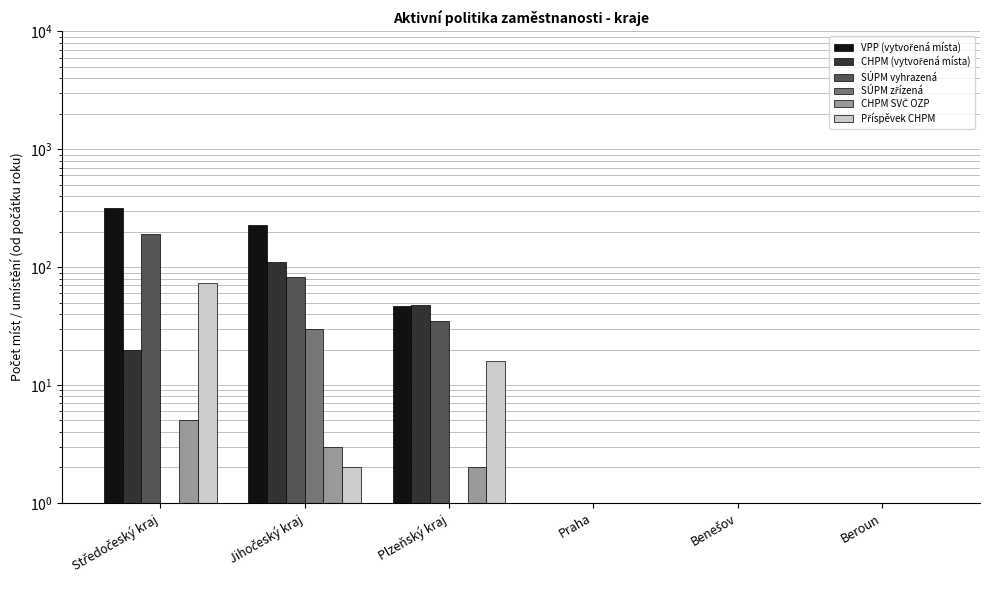

What is the label of the 3rd bar from the left?

Plzeňský kraj